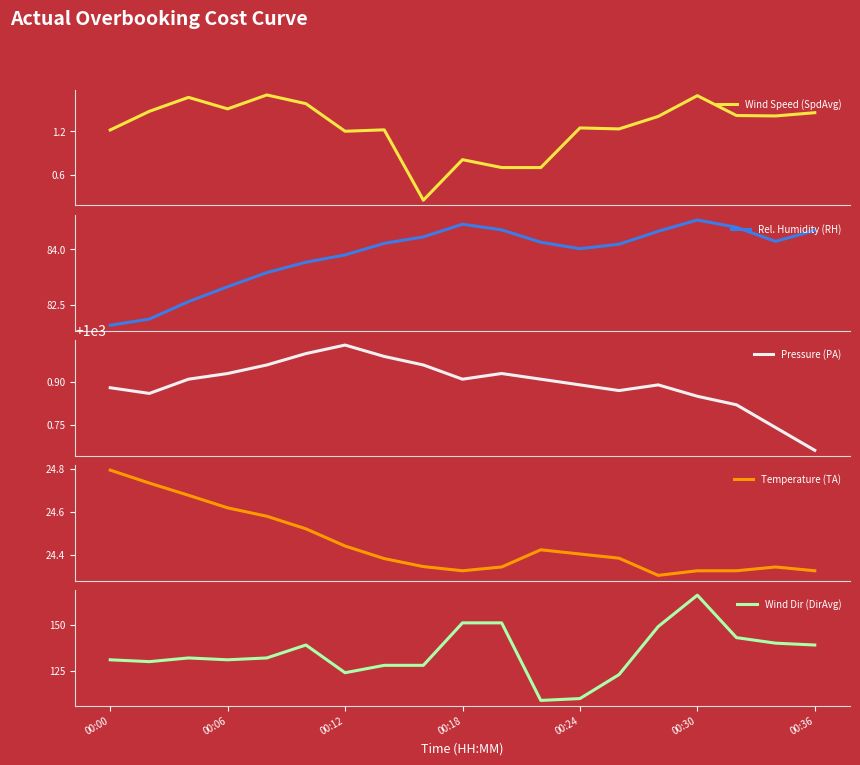

How many data points in Wind Dir (DirAvg) are above 132?

8